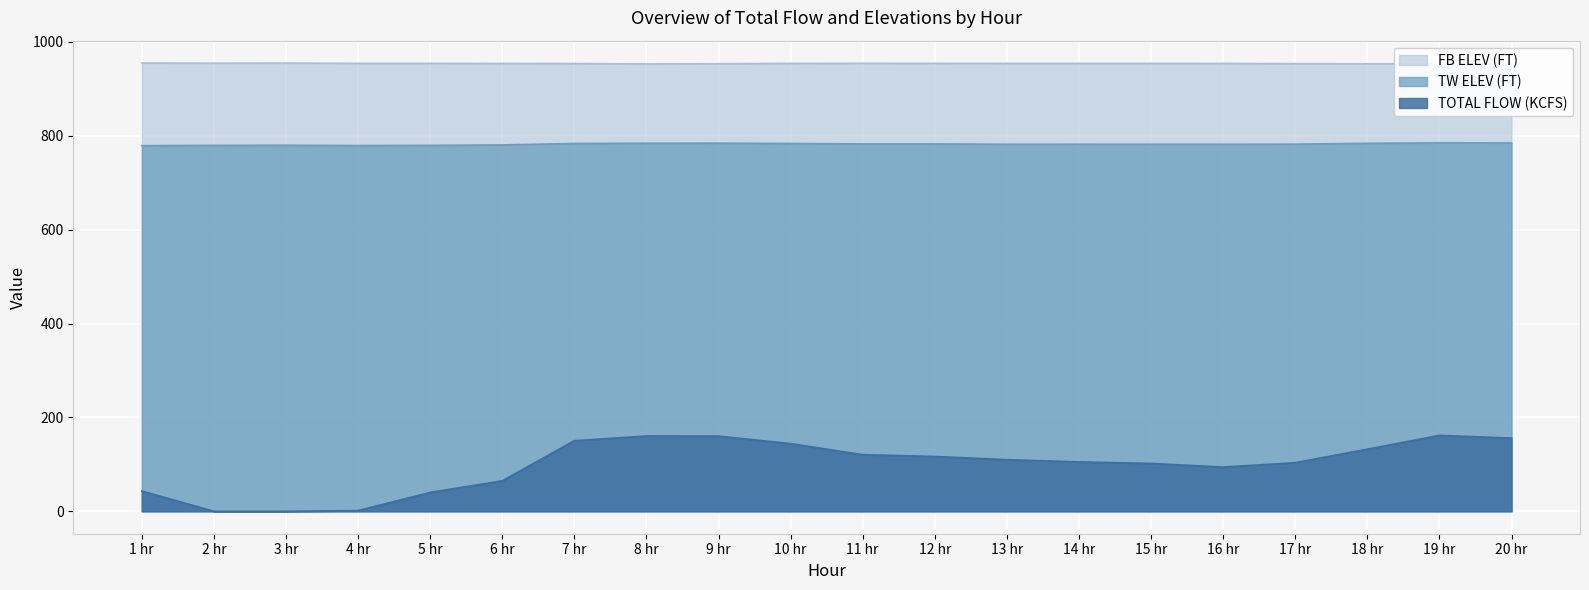

Which series changed the most between 2 hr and 8 hr?

TOTAL FLOW (KCFS)